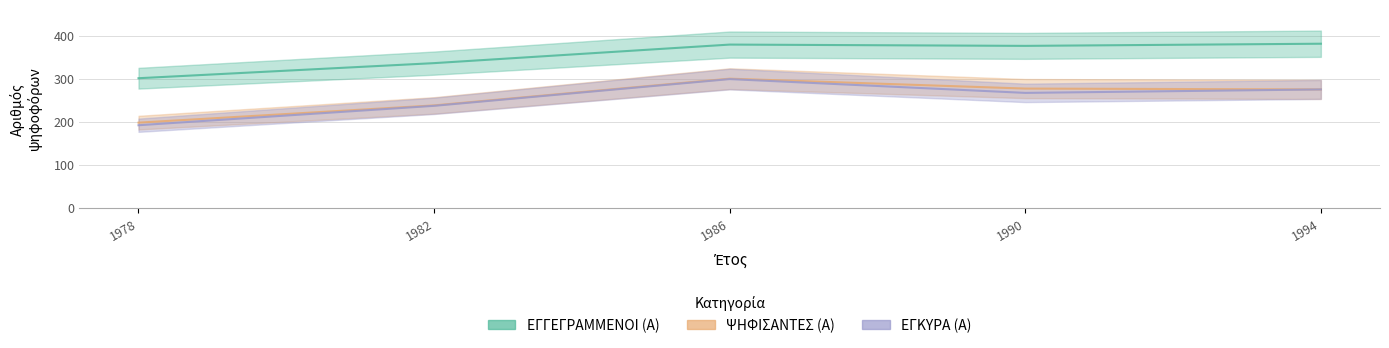

At which label does ΨΗΦΙΣΑΝΤΕΣ (Α) reach its minimum?

1978